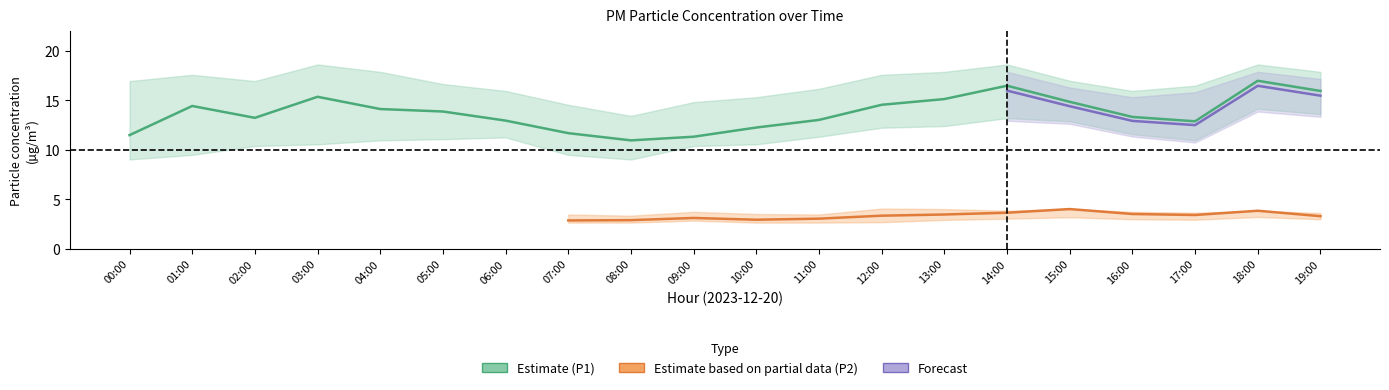

Is this an area chart (filled region under the line)?

No